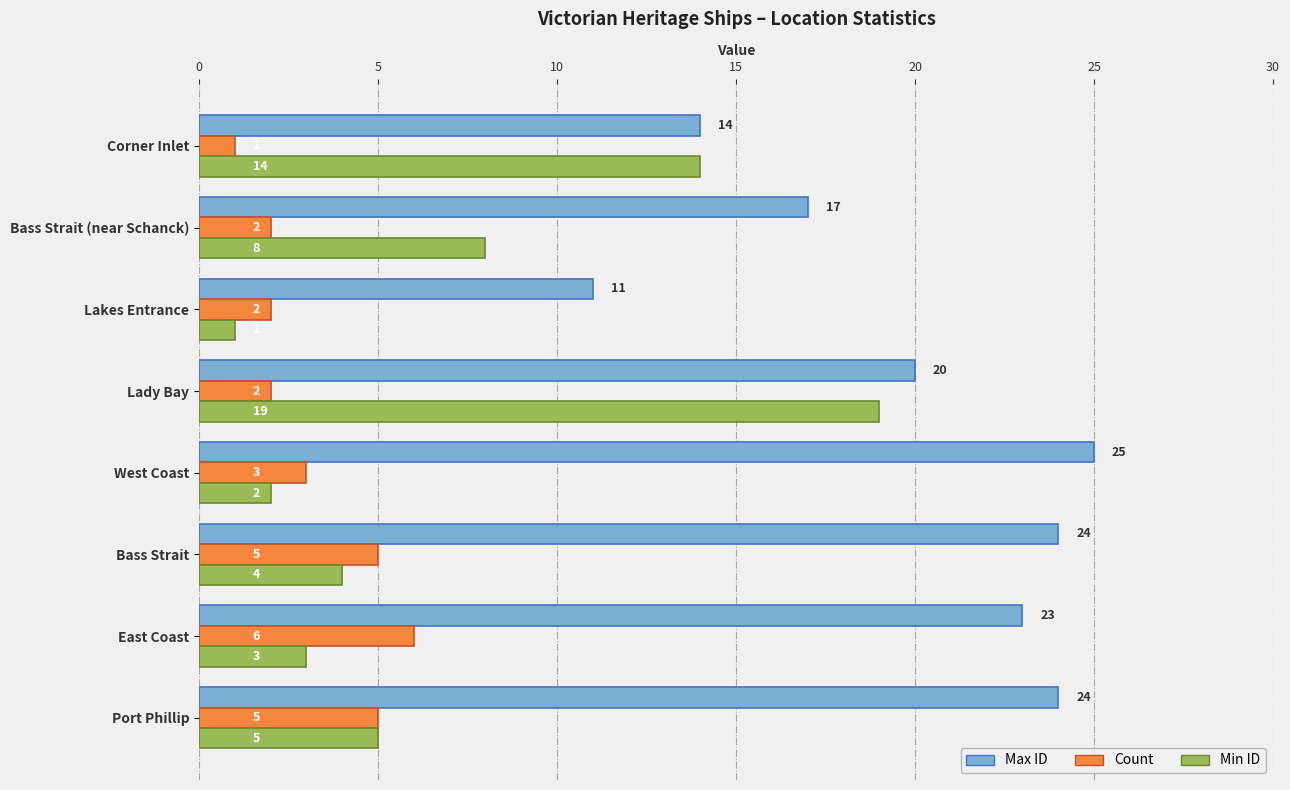

Is it true that Count equals 3 at West Coast?

True